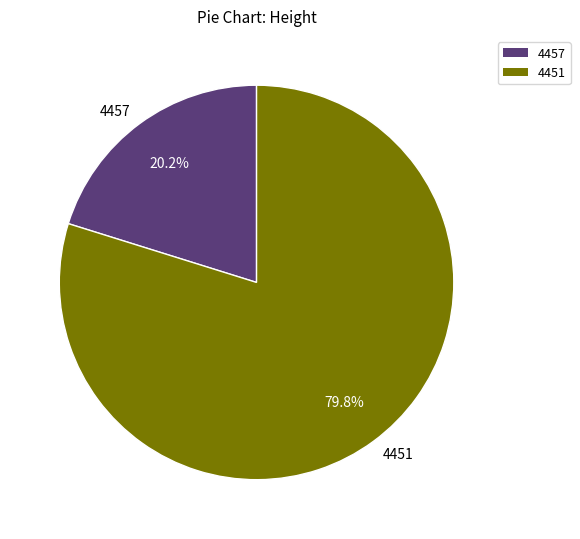

What percentage is the 4457 slice, to the nearest percent?

20%